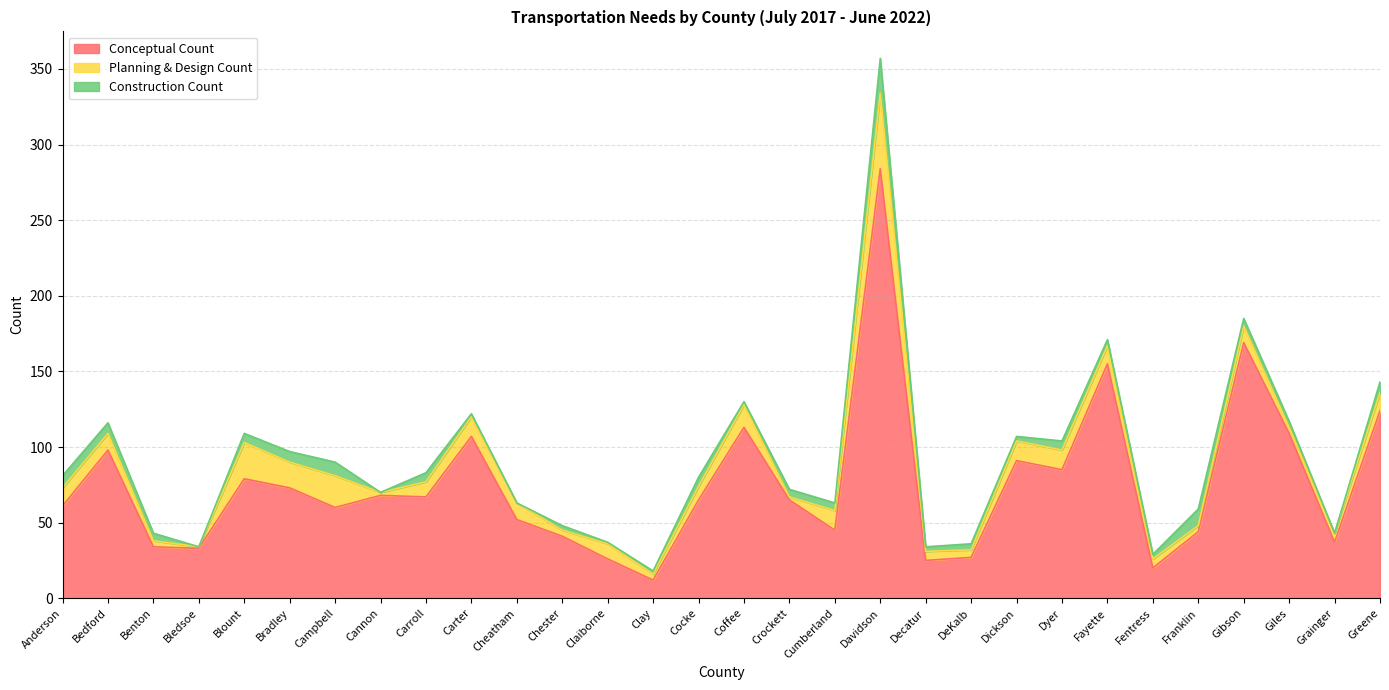

Reading left to right, transcribe all the data shown in this chart.

Conceptual Count: Anderson=61	Bedford=98	Benton=34	Bledsoe=33	Blount=79	Bradley=73	Campbell=60	Cannon=68	Carroll=67	Carter=107	Cheatham=52	Chester=41	Claiborne=26	Clay=12	Cocke=65	Coffee=113	Crockett=65	Cumberland=45	Davidson=284	Decatur=25	DeKalb=27	Dickson=91	Dyer=85	Fayette=155	Fentress=20	Franklin=44	Gibson=169	Giles=109	Grainger=37	Greene=124
Planning & Design Count: Anderson=12	Bedford=11	Benton=4	Bledsoe=1	Blount=24	Bradley=17	Campbell=21	Cannon=2	Carroll=10	Carter=13	Cheatham=11	Chester=4	Claiborne=10	Clay=4	Cocke=9	Coffee=15	Crockett=2	Cumberland=13	Davidson=50	Decatur=6	DeKalb=5	Dickson=13	Dyer=13	Fayette=12	Fentress=6	Franklin=4	Gibson=11	Giles=4	Grainger=6	Greene=12
Construction Count: Anderson=8	Bedford=7	Benton=5	Bledsoe=0	Blount=6	Bradley=7	Campbell=9	Cannon=0	Carroll=6	Carter=2	Cheatham=0	Chester=3	Claiborne=1	Clay=2	Cocke=6	Coffee=2	Crockett=5	Cumberland=5	Davidson=23	Decatur=3	DeKalb=4	Dickson=3	Dyer=6	Fayette=4	Fentress=3	Franklin=11	Gibson=5	Giles=4	Grainger=0	Greene=7